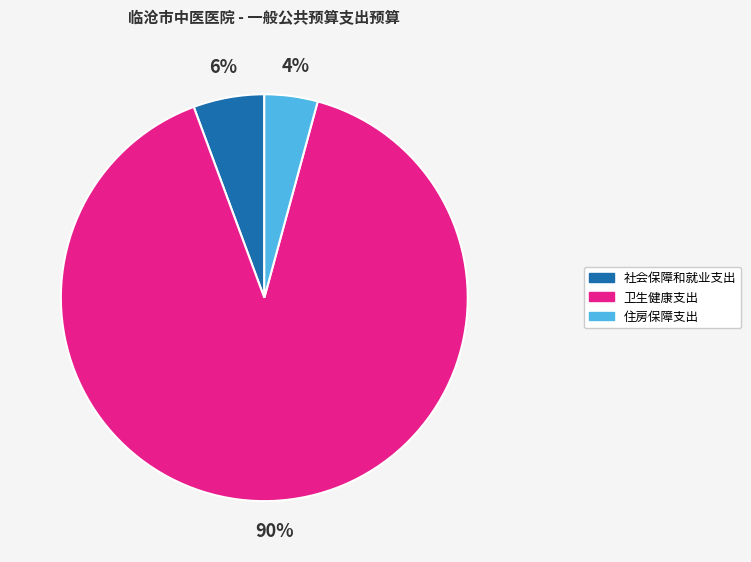

Do 住房保障支出 and 社会保障和就业支出 together represent more than half of the pie?

No